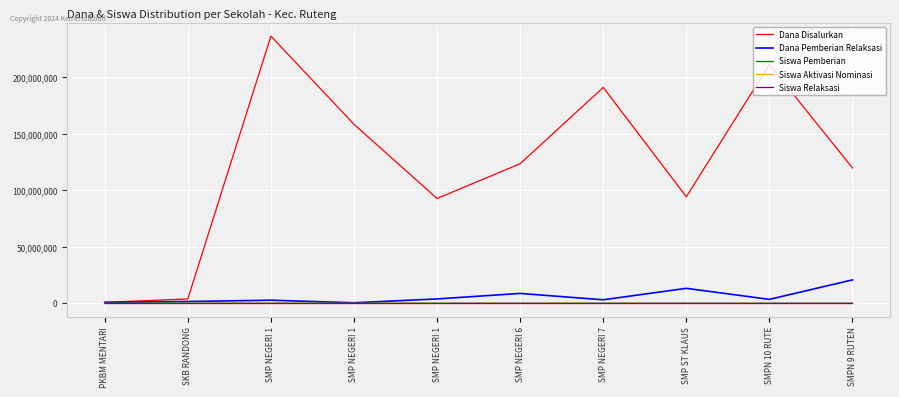

Is this an area chart (filled region under the line)?

No